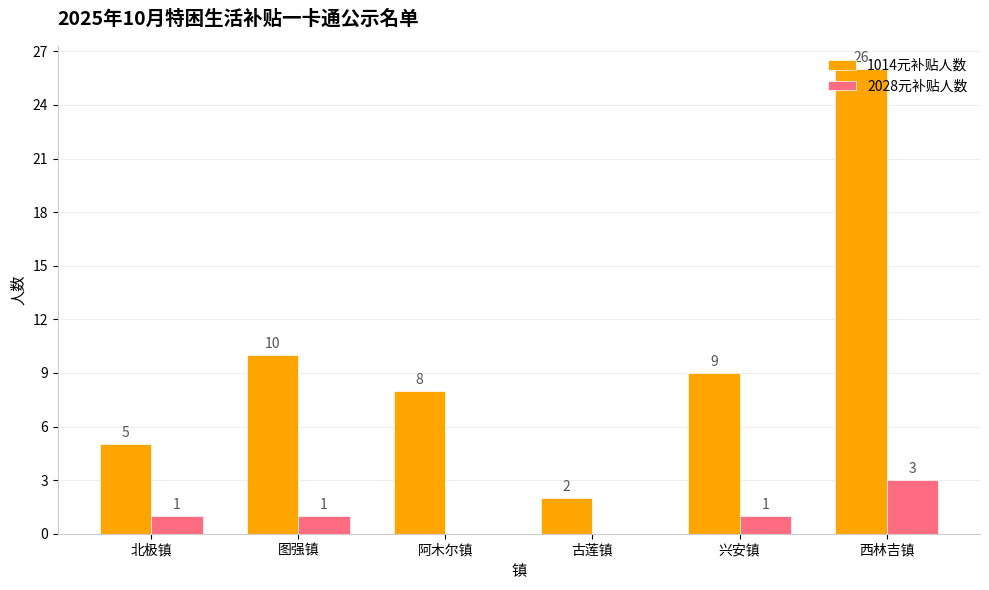

Which series has the largest total across all categories?

1014元补贴人数